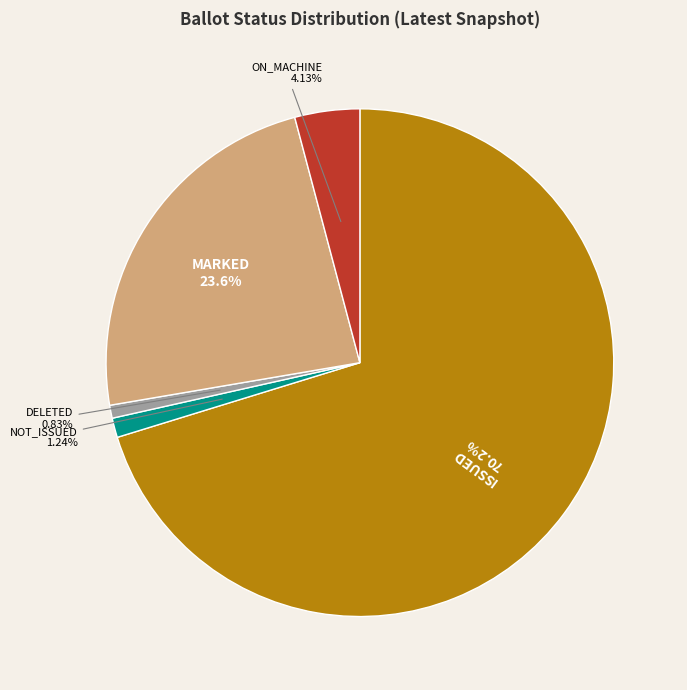

Count the number of slices in the pie.

5